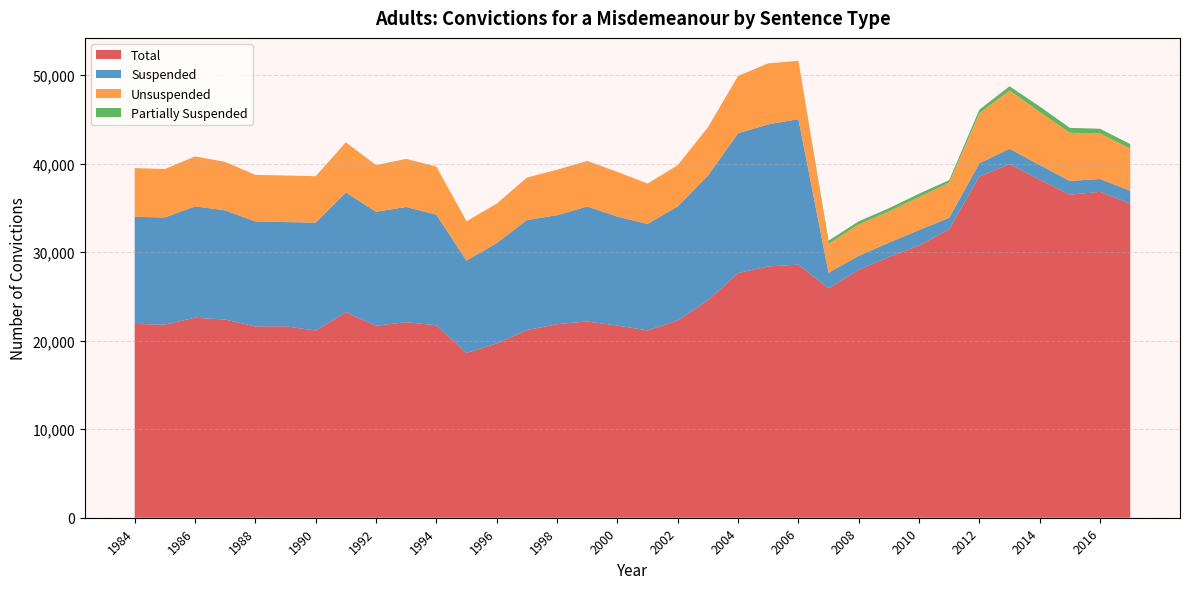

Reading left to right, transcribe all the data shown in this chart.

Total: 1984=21895	1985=21817	1986=22600	1987=22385	1988=21614	1989=21628	1990=21148	1991=23217	1992=21692	1993=22091	1994=21744	1995=18617	1996=19686	1997=21197	1998=21866	1999=22172	2000=21711	2001=21168	2002=22281	2003=24560	2004=27652	2005=28384	2006=28595	2007=25912	2008=28001	2009=29473	2010=30753	2011=32605	2012=38555	2013=39938	2014=38184	2015=36498	2016=36816	2017=35494
Suspended: 1984=12098	1985=12107	1986=12574	1987=12340	1988=11868	1989=11775	1990=12188	1991=13522	1992=12874	1993=13016	1994=12493	1995=10427	1996=11346	1997=12430	1998=12313	1999=12990	2000=12314	2001=12021	2002=12888	2003=14087	2004=15775	2005=16054	2006=16437	2007=1767	2008=1591	2009=1603	2010=1747	2011=1284	2012=1489	2013=1742	2014=1655	2015=1551	2016=1456	2017=1449
Unsuspended: 1984=5505	1985=5470	1986=5648	1987=5477	1988=5253	1989=5262	1990=5249	1991=5675	1992=5274	1993=5436	1994=5435	1995=4455	1996=4451	1997=4801	1998=5137	1999=5149	2000=5048	2001=4566	2002=4656	2003=5455	2004=6481	2005=6897	2006=6596	2007=3257	2008=3551	2009=3525	2010=3723	2011=3972	2012=5652	2013=6592	2014=6004	2015=5443	2016=5156	2017=4758
Partially Suspended: 1984=0	1985=0	1986=0	1987=0	1988=0	1989=0	1990=0	1991=0	1992=0	1993=0	1994=0	1995=0	1996=0	1997=0	1998=0	1999=0	2000=0	2001=0	2002=0	2003=0	2004=0	2005=0	2006=0	2007=362	2008=345	2009=363	2010=386	2011=285	2012=406	2013=473	2014=614	2015=552	2016=514	2017=515